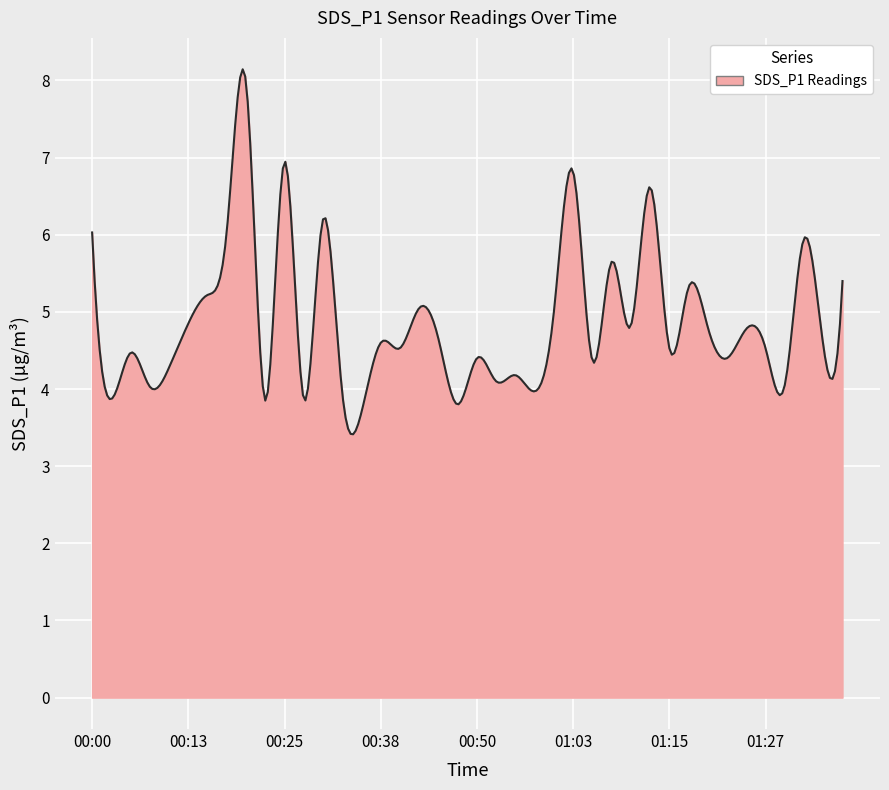

What is the greatest value displayed?

8.1